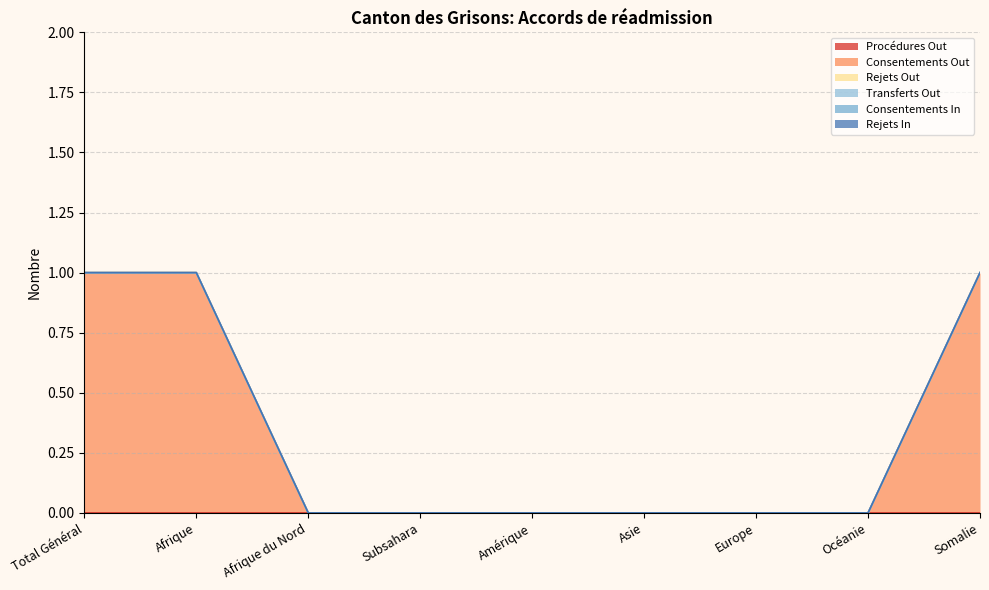

Where is Rejets In nearest to the value 0?

Total Général